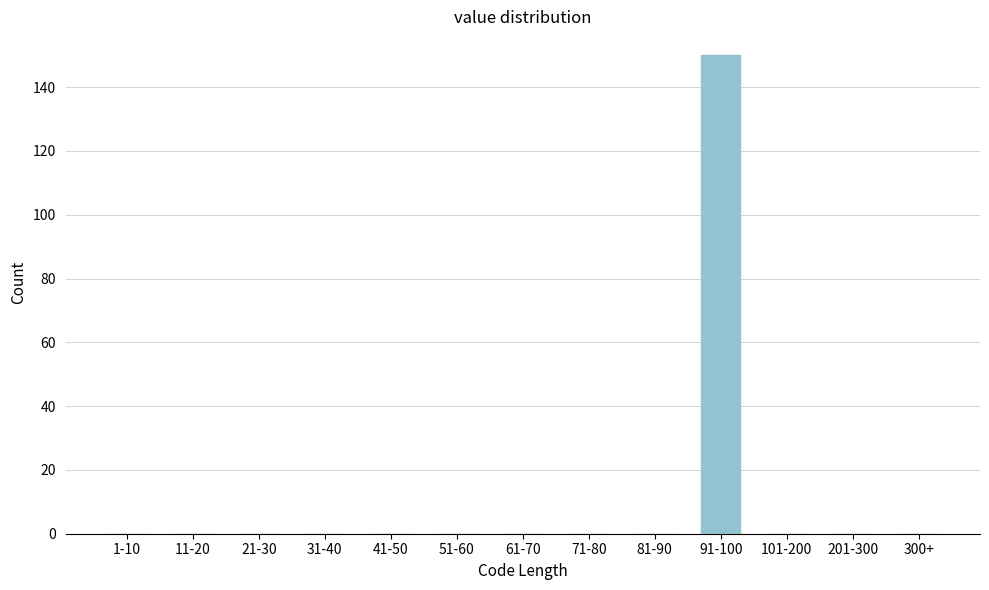

Reading left to right, list all the values displayed in this chart.

1-10=0	11-20=0	21-30=0	31-40=0	41-50=0	51-60=0	61-70=0	71-80=0	81-90=0	91-100=150	101-200=0	201-300=0	300+=0